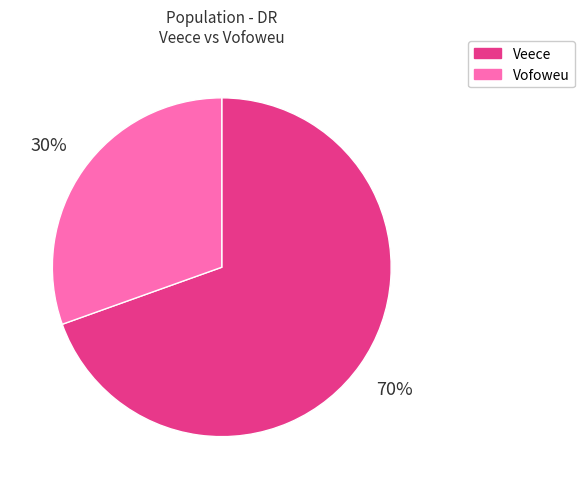

Between Veece and Vofoweu, which is larger?

Veece